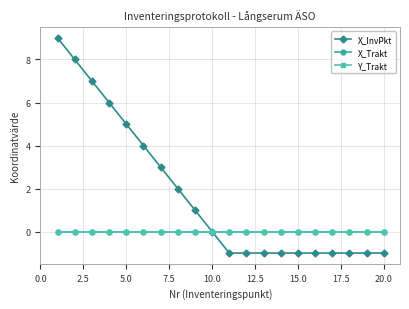

Is this an area chart (filled region under the line)?

No